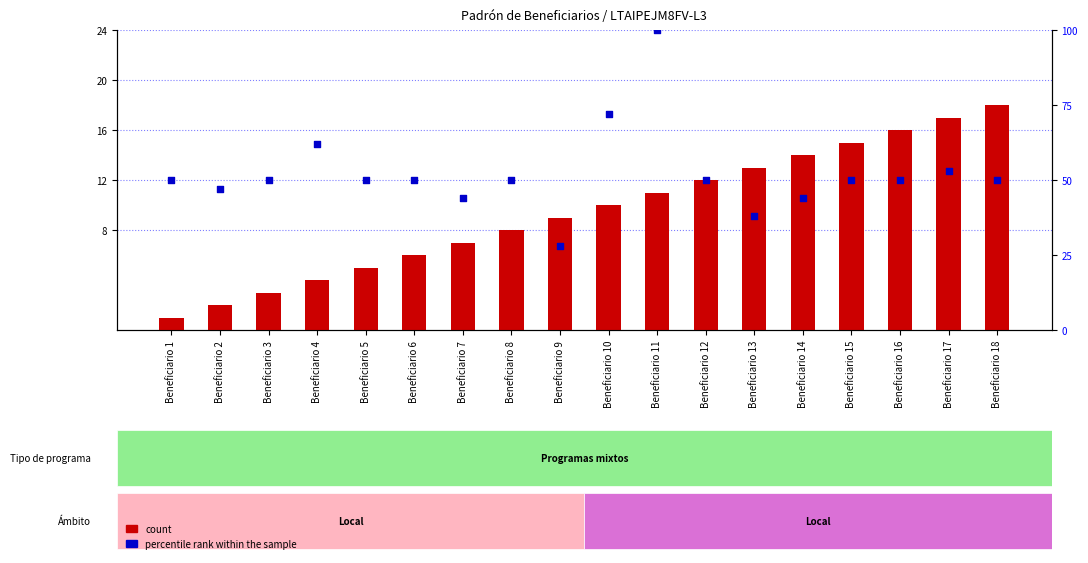

Which series has the largest total across all categories?

percentile rank within the sample